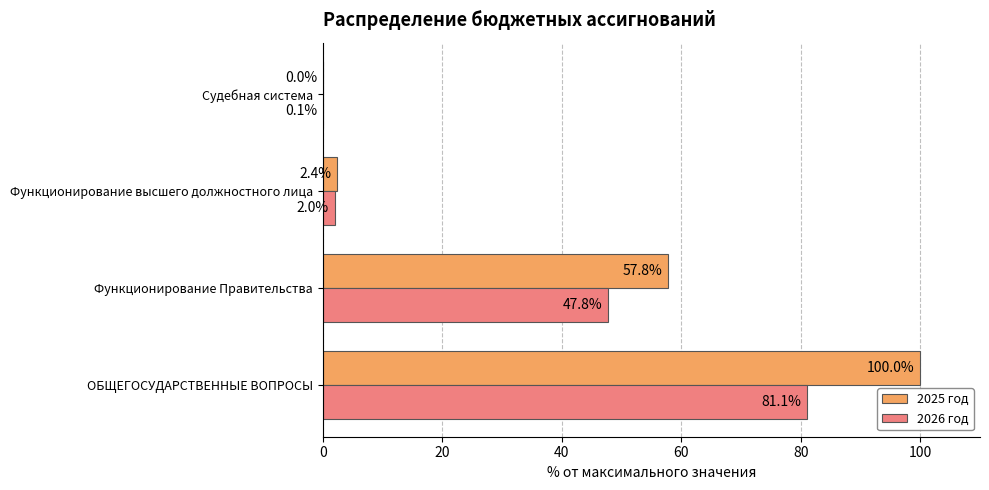

What is the approximate value of 2025 год at Функционирование Правительства?

57.8